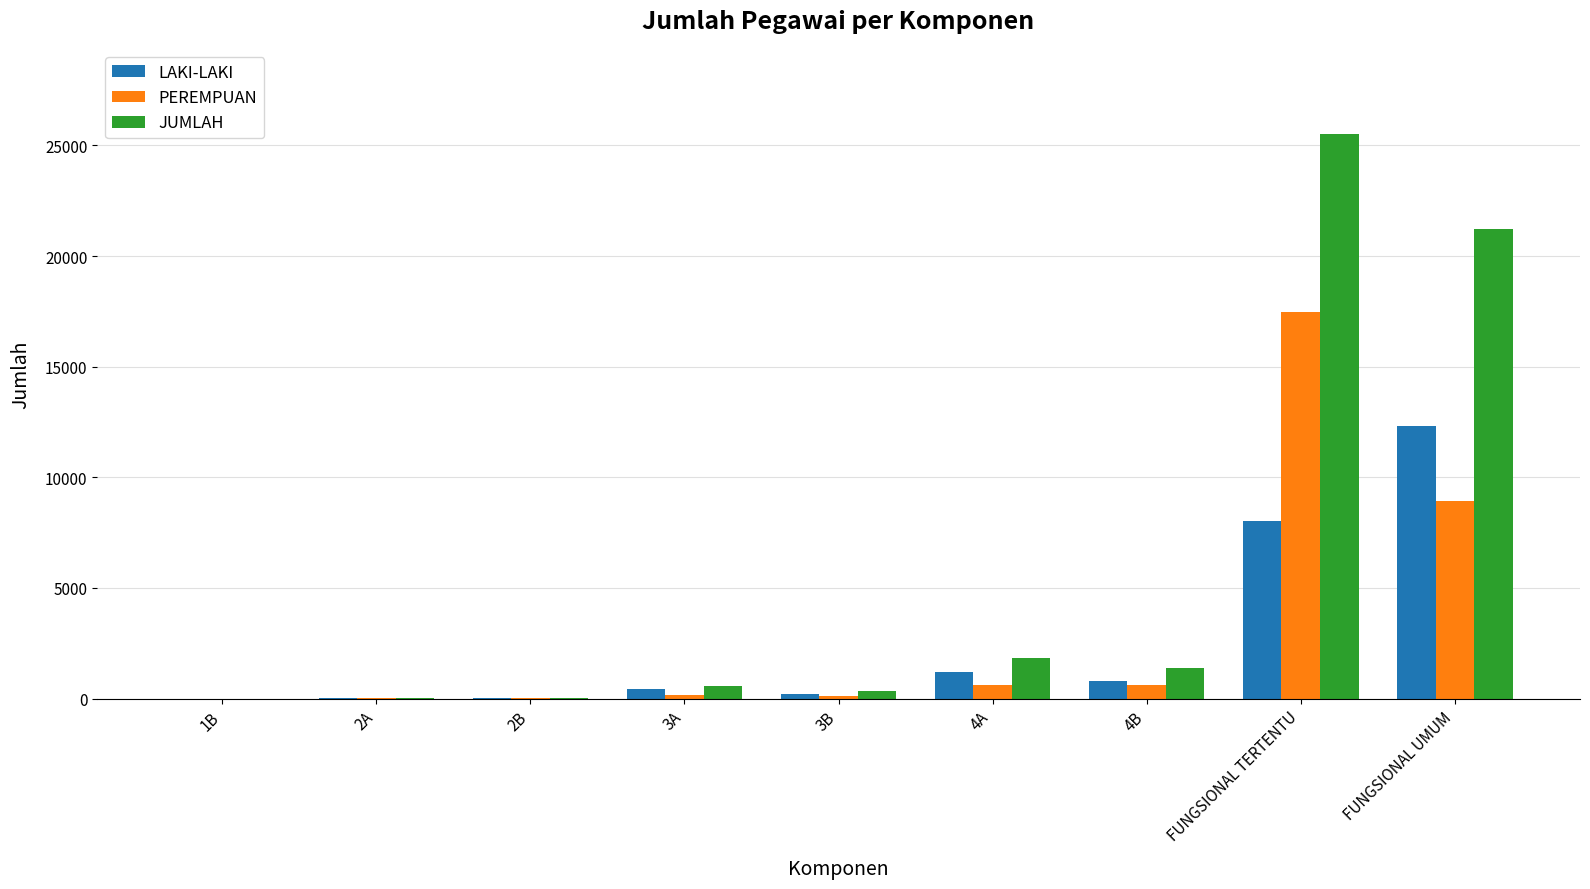

True or false: LAKI-LAKI has a value of 12323 at FUNGSIONAL UMUM.

True